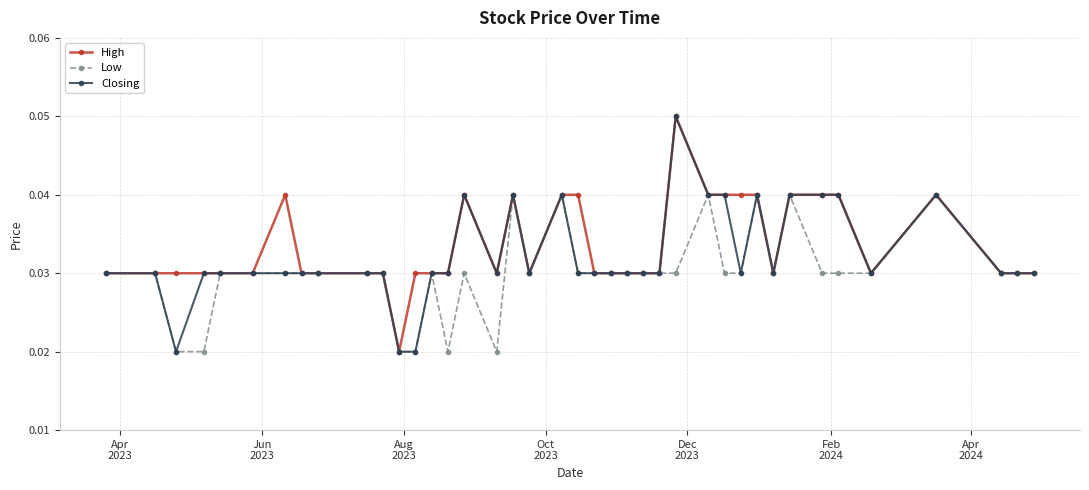

True or false: High has more than 2 interior local peaks.

True